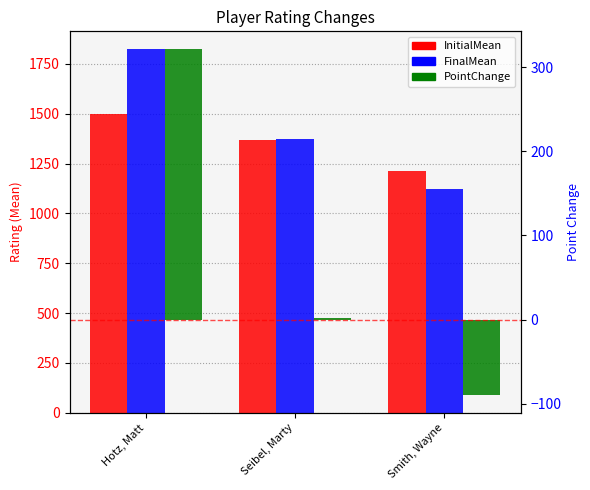

At which category is the sum across all series the highest?

Hotz, Matt